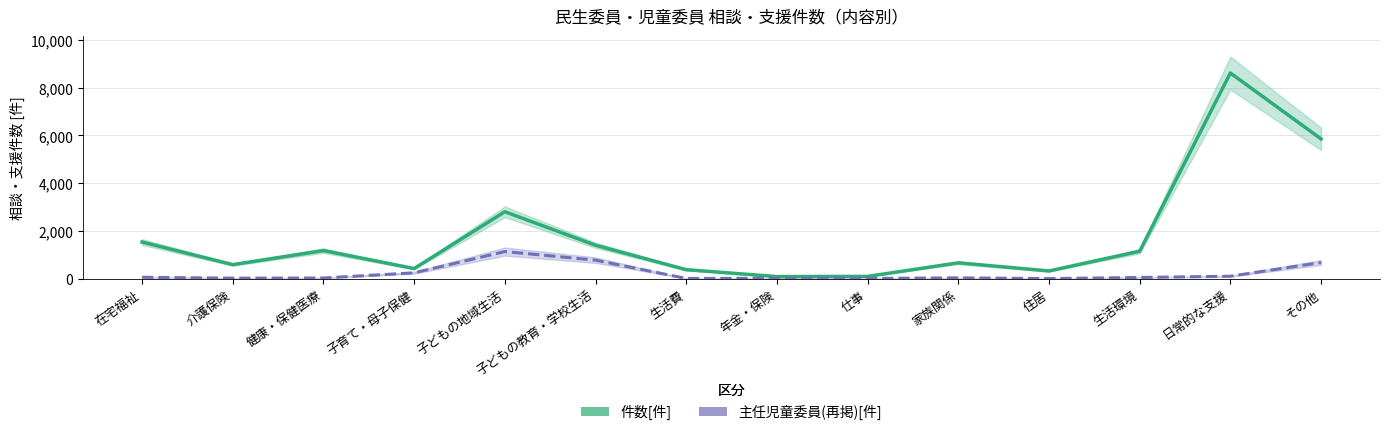

Between 在宅福祉 and 家族関係, which series saw the biggest shift?

件数[件]